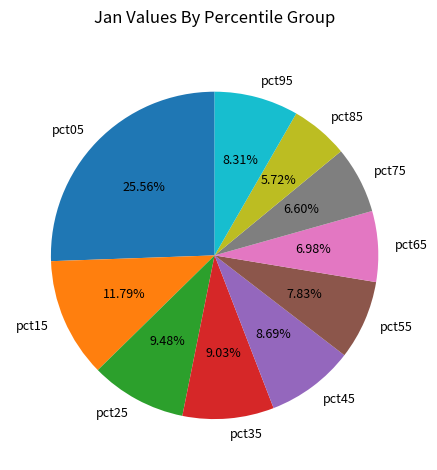

Between pct95 and pct75, which is larger?

pct95